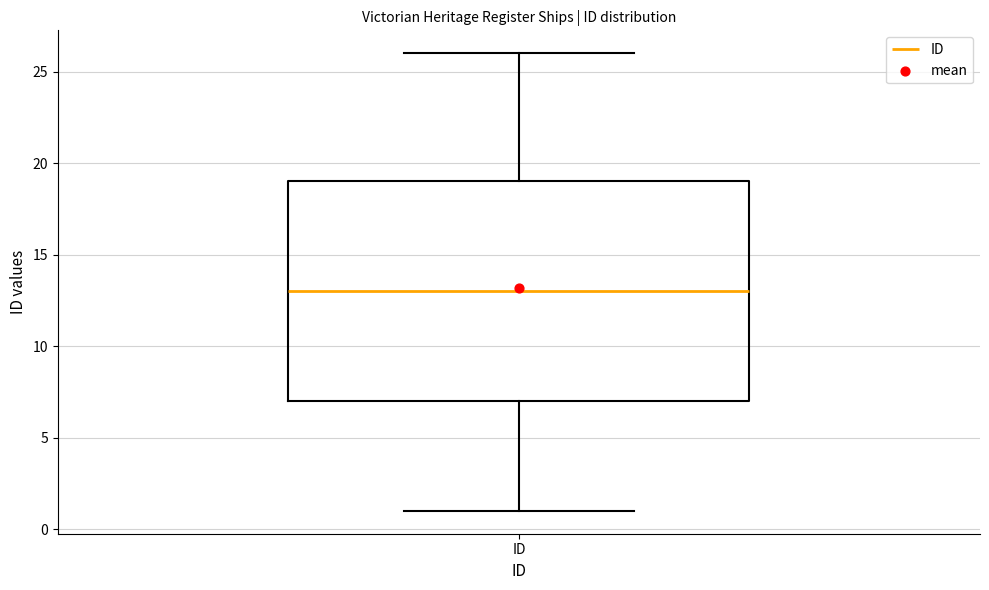

Transcribe this box plot: give where the median line is, the range the box spans, and where the two whiskers end, as read against the y-axis. The values are not printed on the chart, so give them approximately, as read against the axis.

median 13, box 7 to 19, whiskers 1 to 26